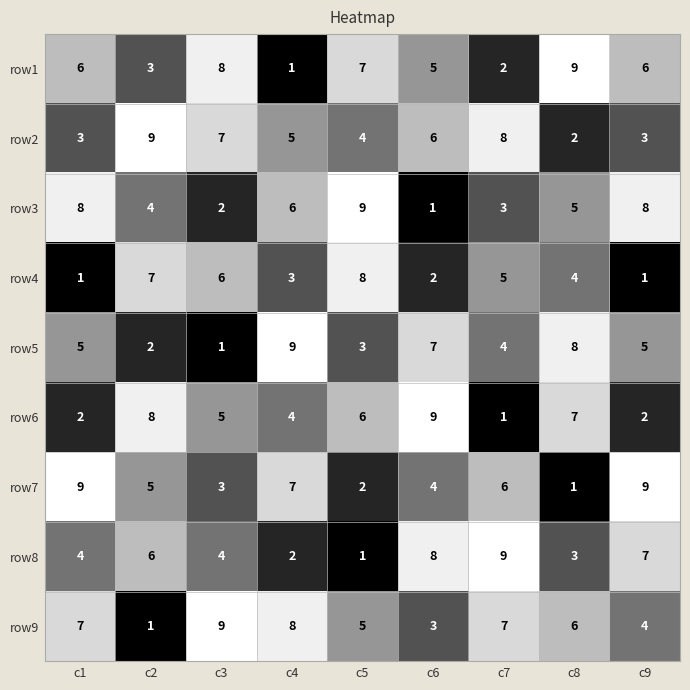

What is the difference between the highest and lowest values at c5?

8